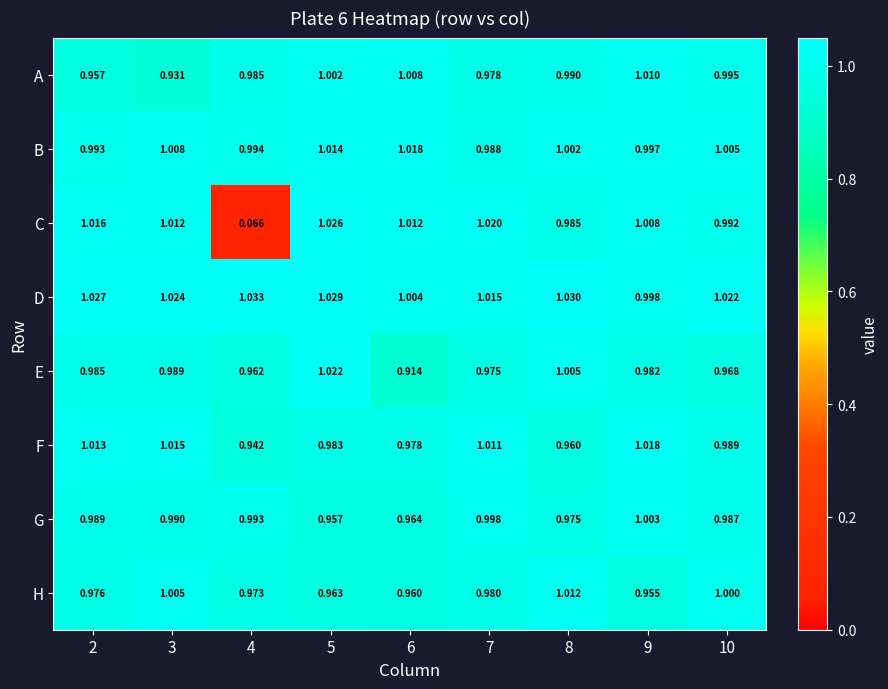

Between 2 and 7, which series saw the biggest shift?

A